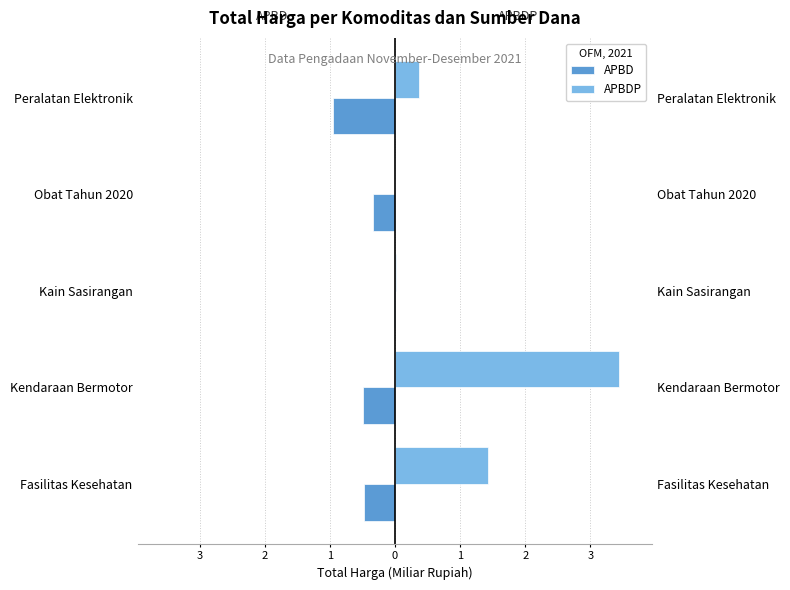

What is the sum of all APBDP values?

5.2